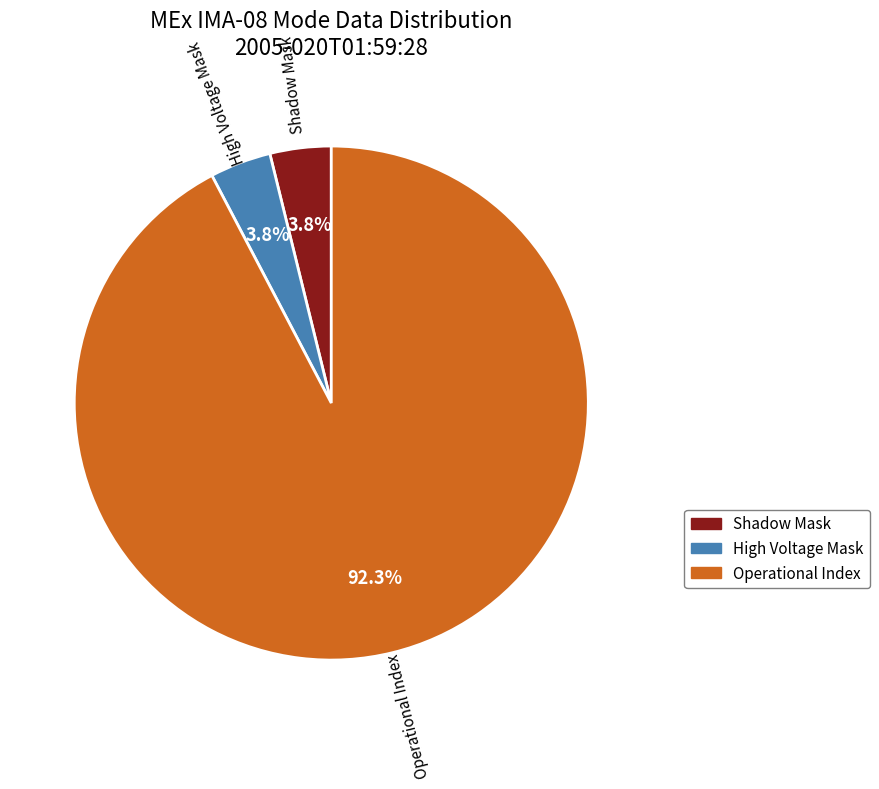

Which slice is the largest?

Operational Index